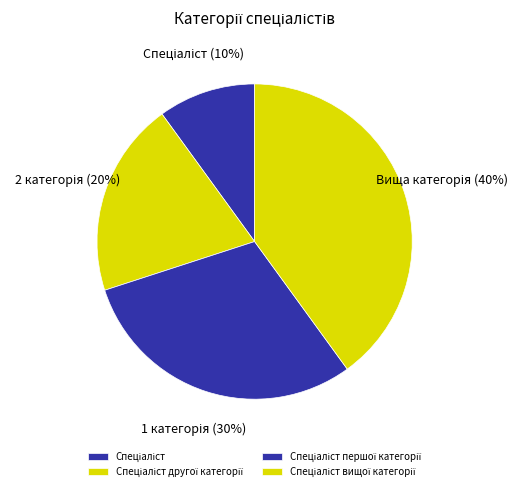

Rank the categories by value from highest to lowest.

Спеціаліст вищої категорії, Спеціаліст першої категорії, Спеціаліст другої категорії, Спеціаліст